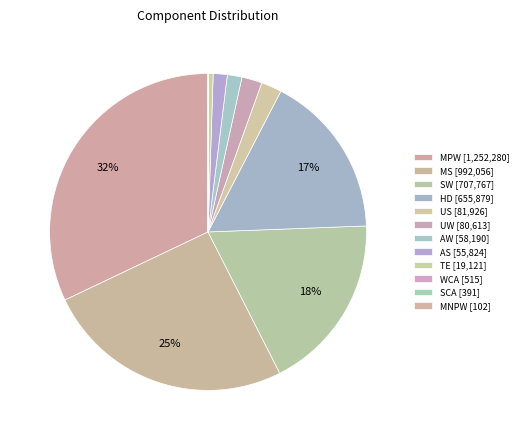

Does AS account for over 50% of the chart?

No